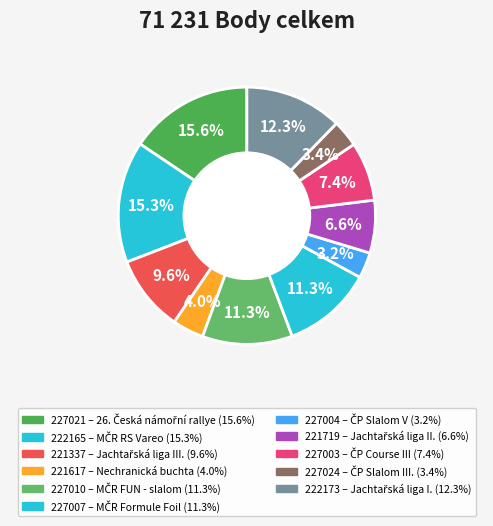

The 227024 slice represents 12% of the pie. True or false?

False